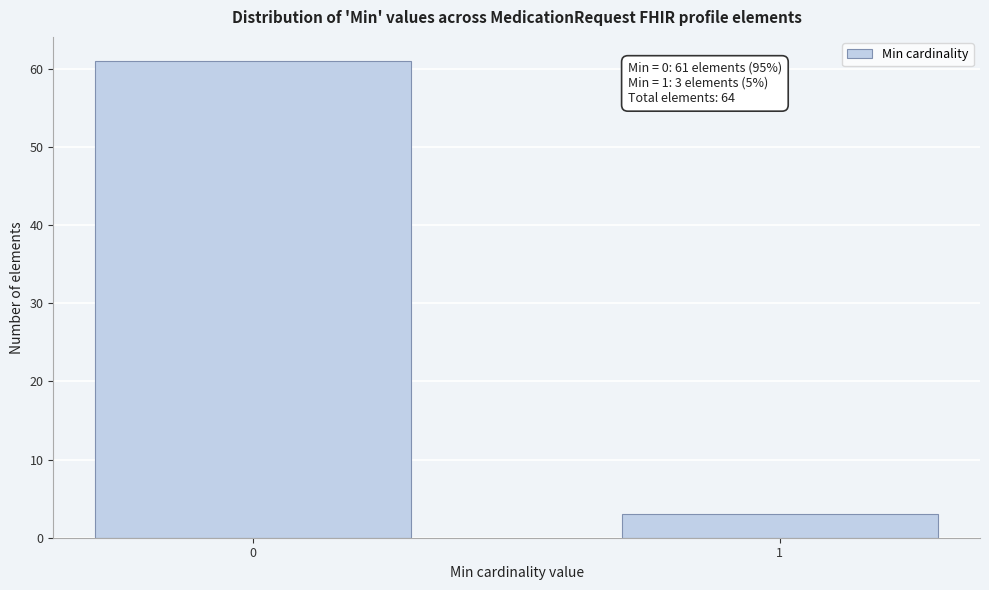

Reading right to left, list all the values displayed in this chart.

1=3	0=61